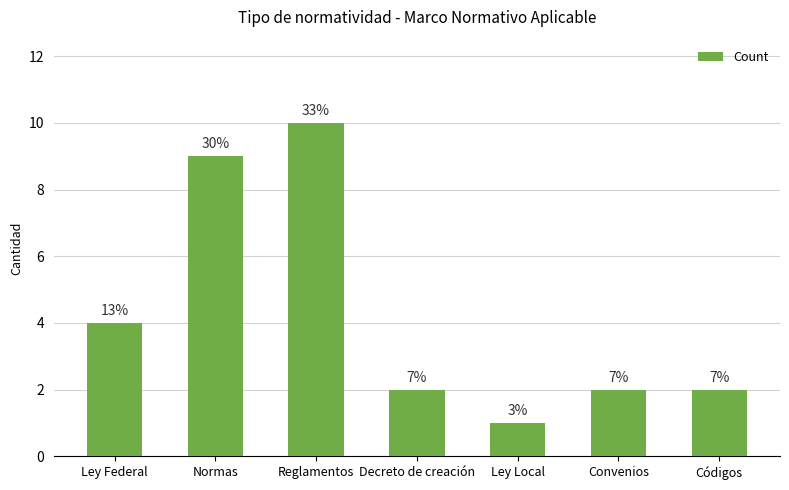

What is the ratio of the value at Ley Local to the value at Ley Federal?

0.2